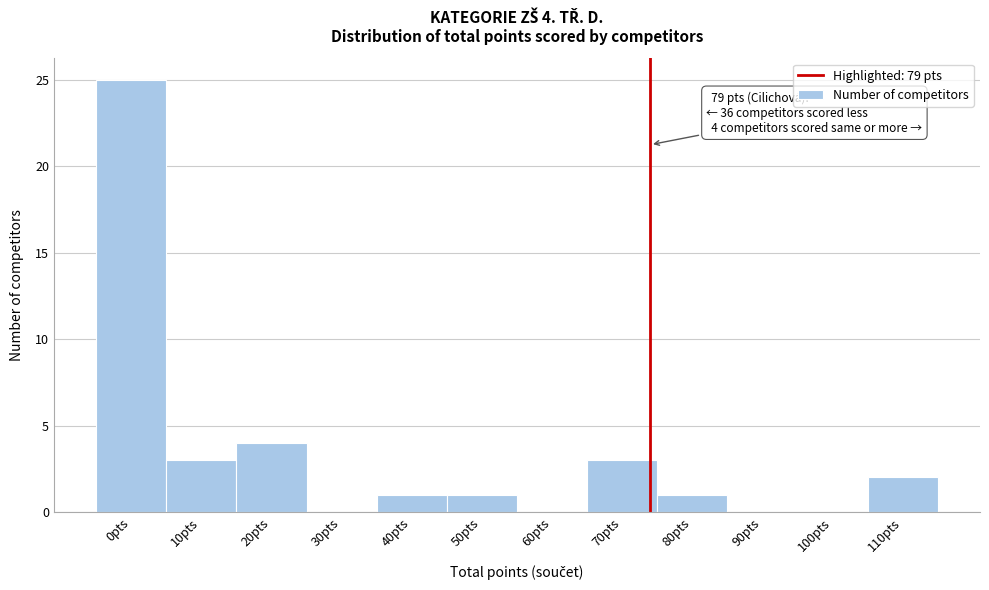

Reading left to right, transcribe all the data shown in this chart.

0pts=25	10pts=3	20pts=4	30pts=0	40pts=1	50pts=1	60pts=0	70pts=3	80pts=1	90pts=0	100pts=0	110pts=2